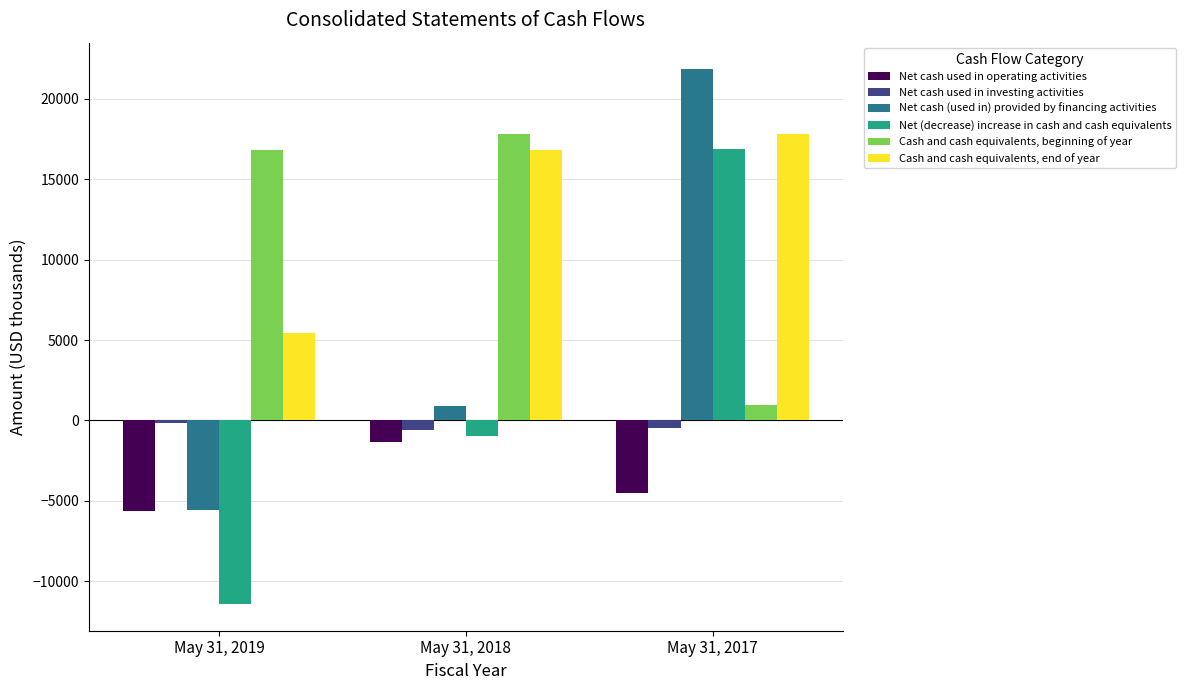

What is the maximum value for Cash and cash equivalents, beginning of year?

17803